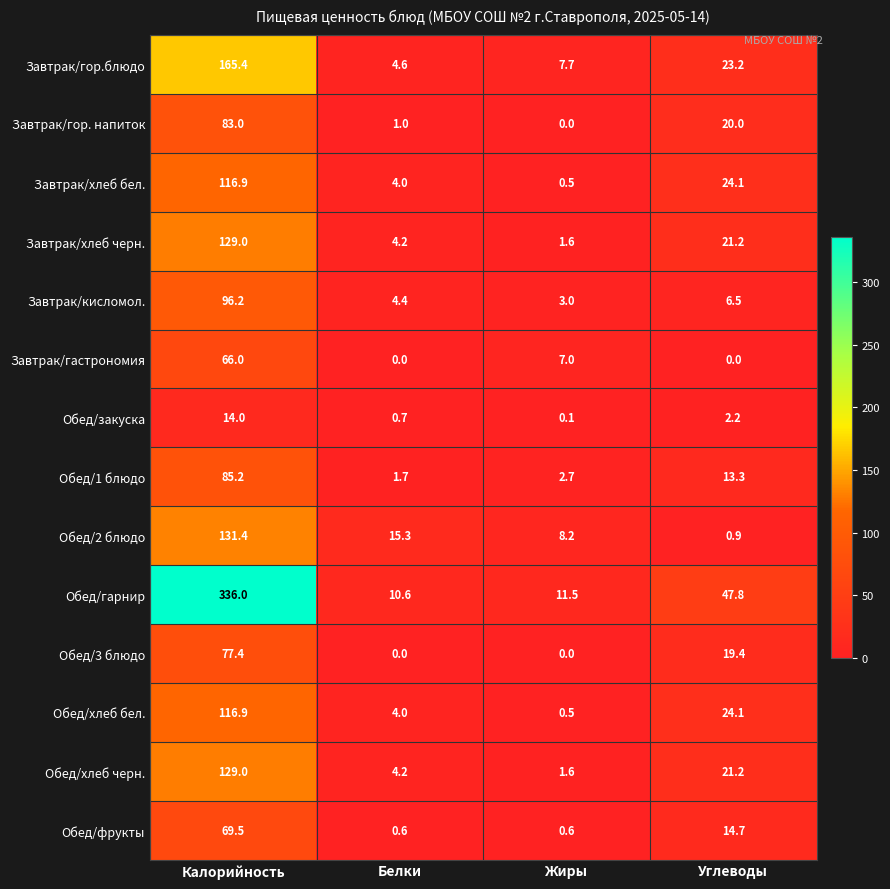

Which category has the lowest value in the Обед/хлеб черн. series?

Жиры